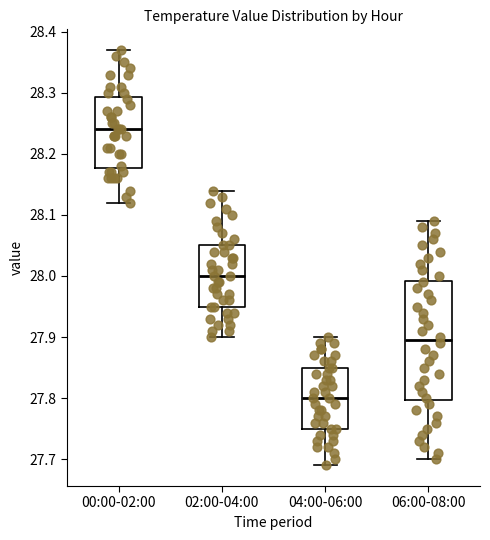

Reading left to right, transcribe this box plot: for each box, give where its median line is, the range the box spans, and where its two whiskers end, as read against the y-axis. The values are not printed on the chart, so give them approximately, as read against the axis.

00:00-02:00: median 28.24, box 28.18 to 28.29, whiskers 28.12 to 28.37
02:00-04:00: median 28.00, box 27.95 to 28.05, whiskers 27.90 to 28.14
04:00-06:00: median 27.80, box 27.75 to 27.85, whiskers 27.69 to 27.90
06:00-08:00: median 27.90, box 27.80 to 27.99, whiskers 27.70 to 28.09